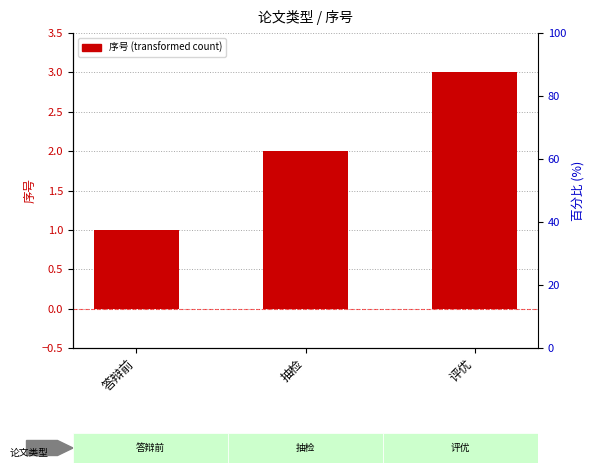

What is the value of the 3rd bar from the left?

3